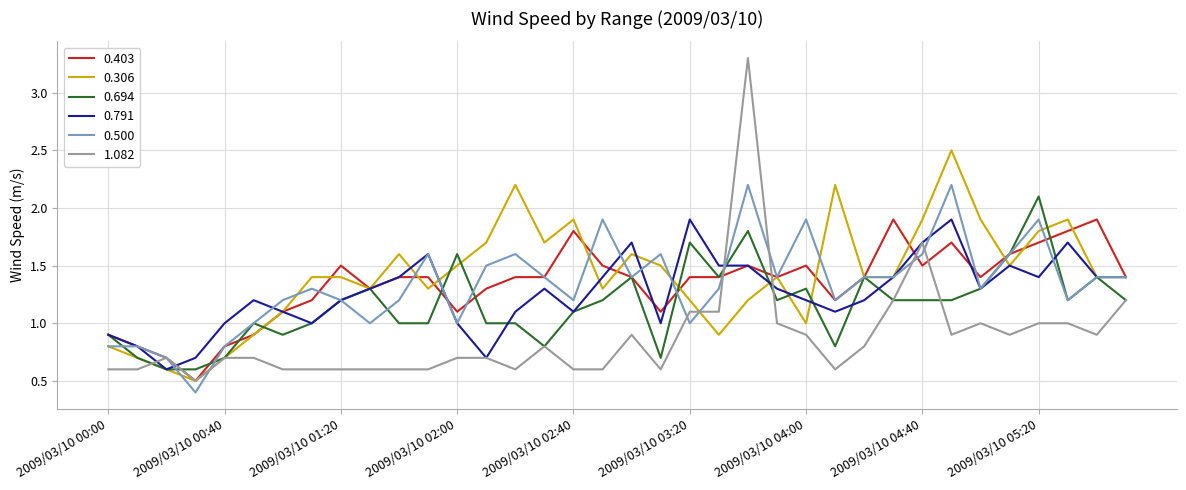

What is the greatest value displayed?

3.3